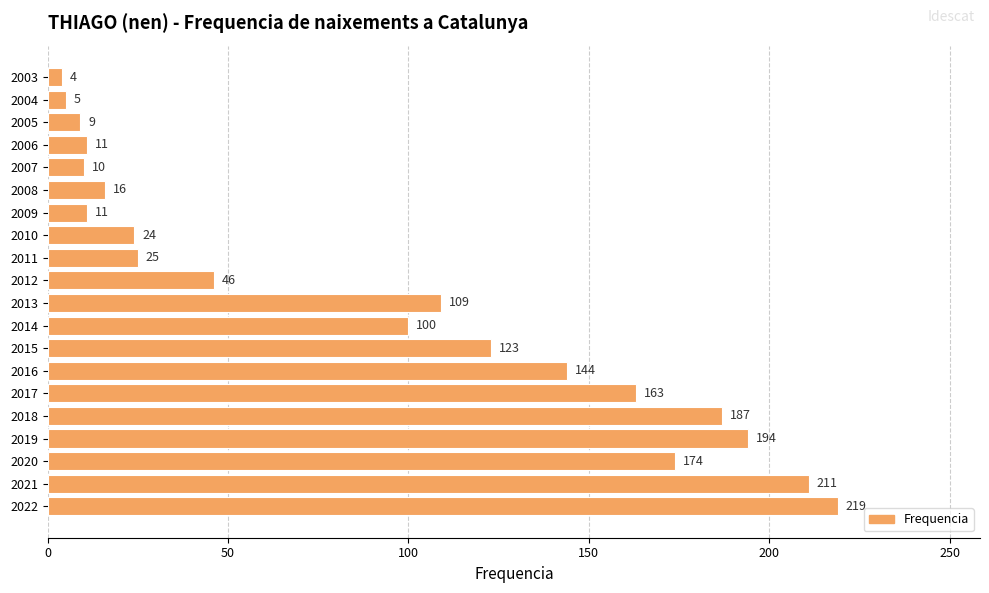

Approximately how many times larger is the value at 2017 compared to 2018?

0.9